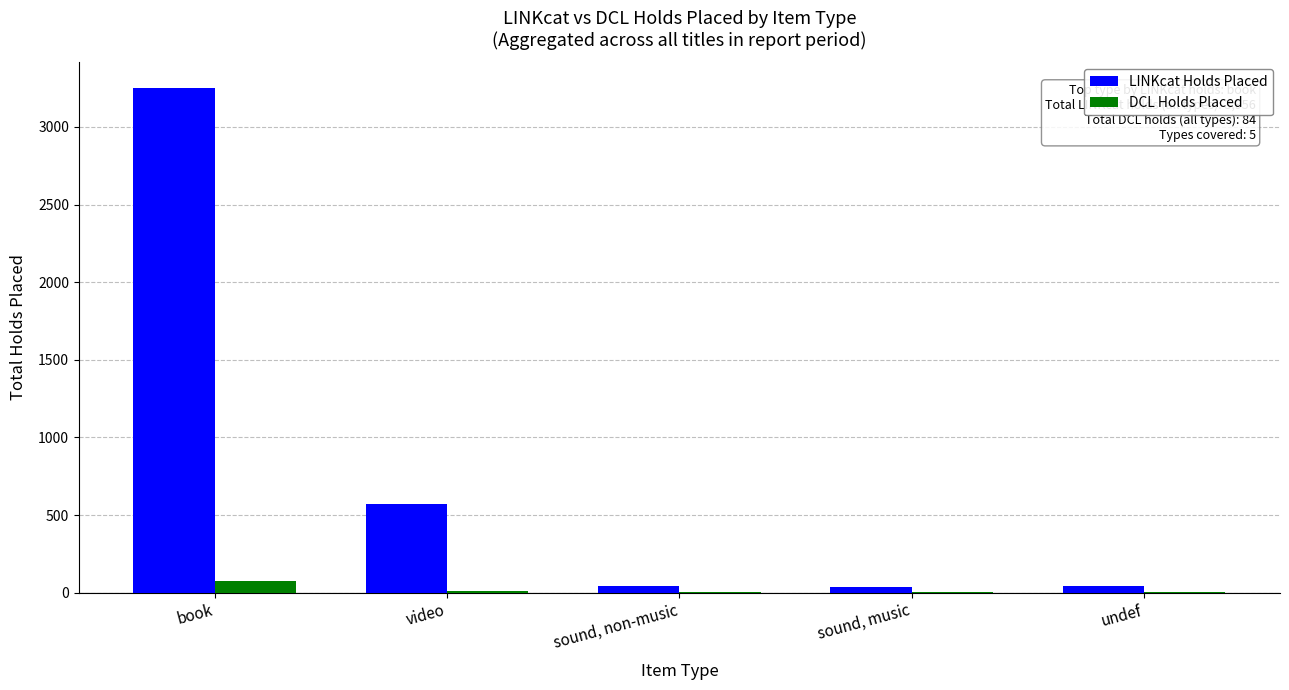

Which series has the largest total across all categories?

LINKcat Holds Placed